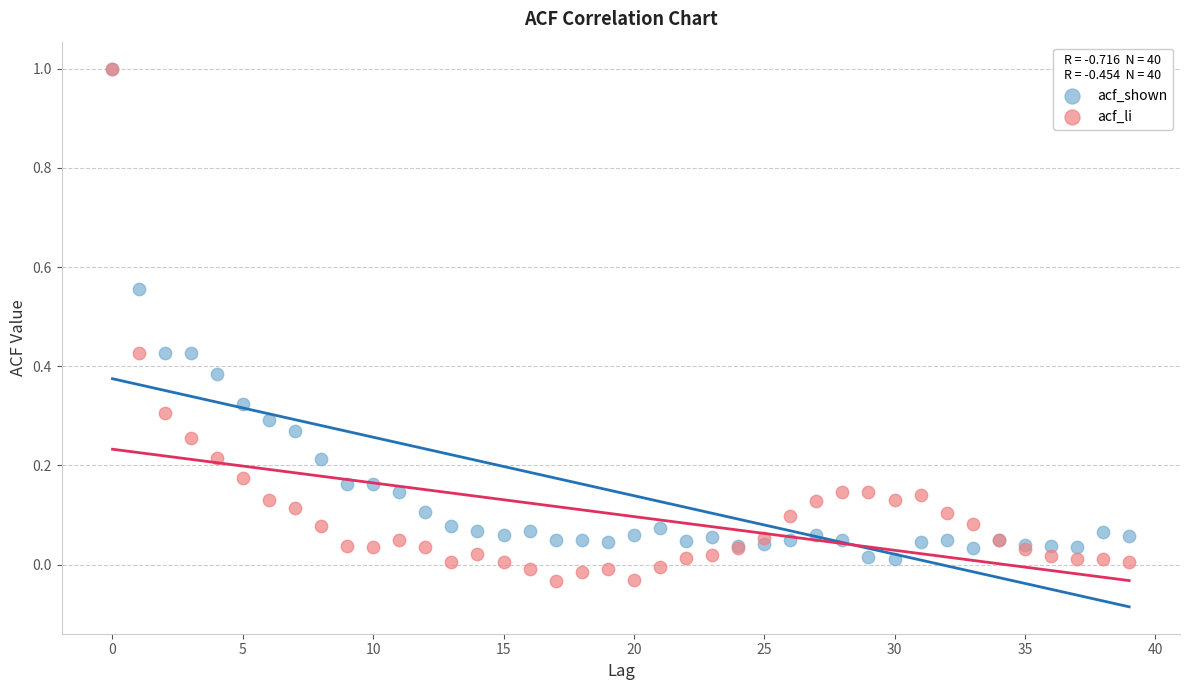

Which series has the widest spread of Y values?

acf_li